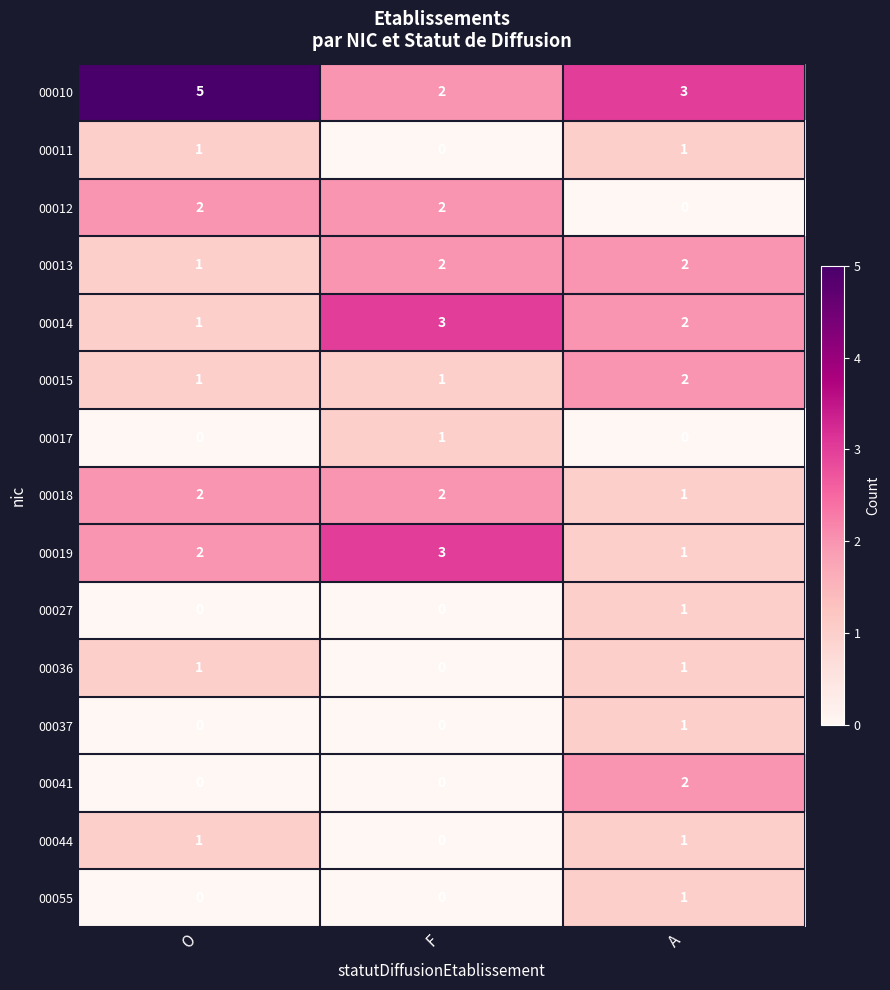

What is the total value across all series at O?

17